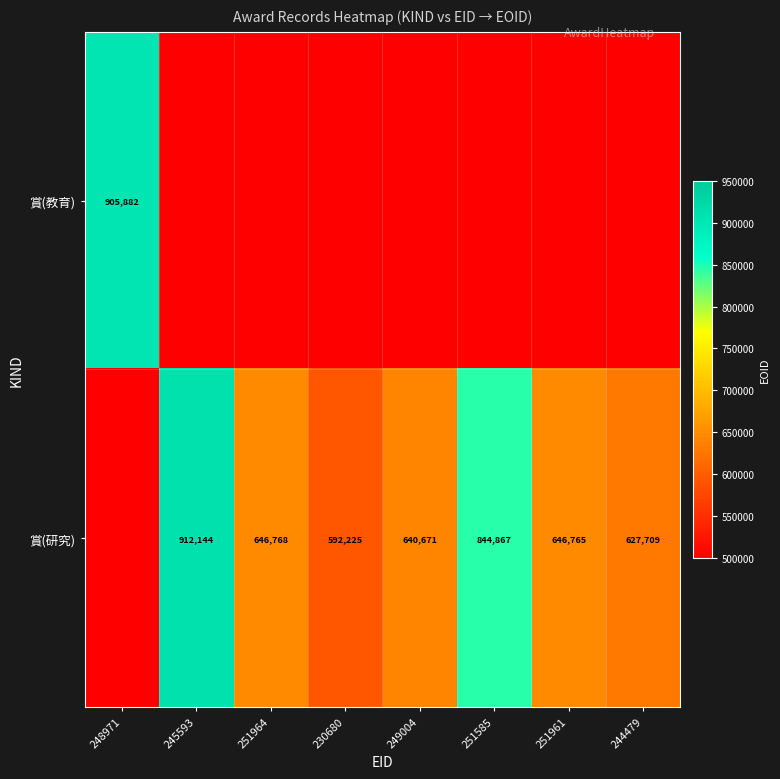

Which series has the largest range (max minus min)?

賞(教育)